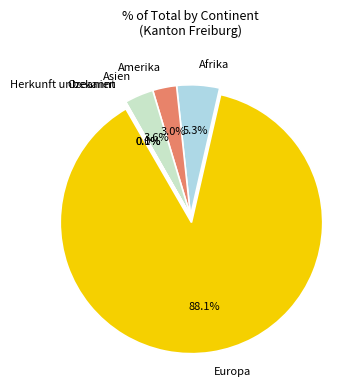

To the nearest percent, what is the average slice percentage?

17%